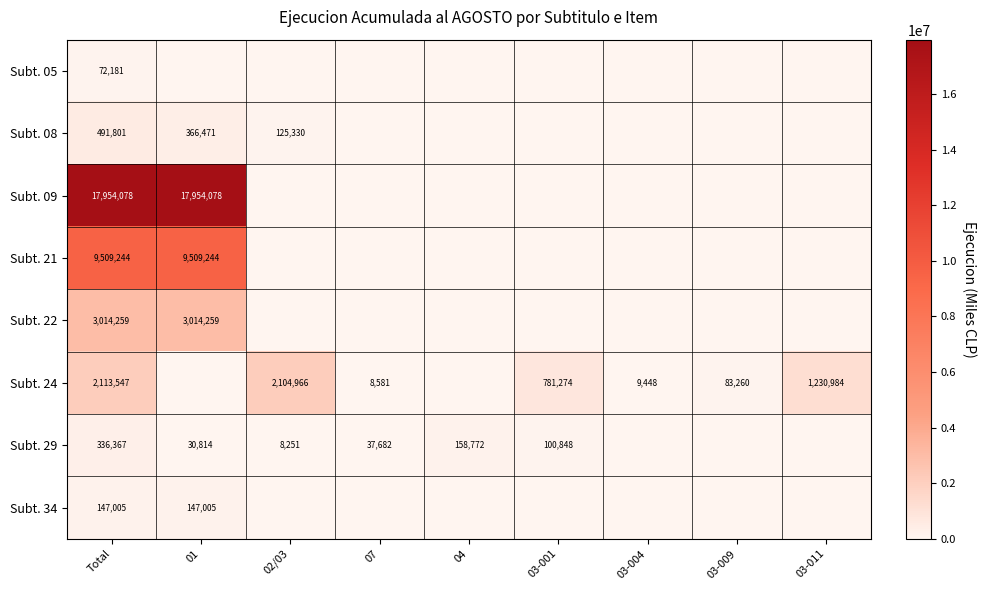

Which has a higher value, 01 or 03-001?

01